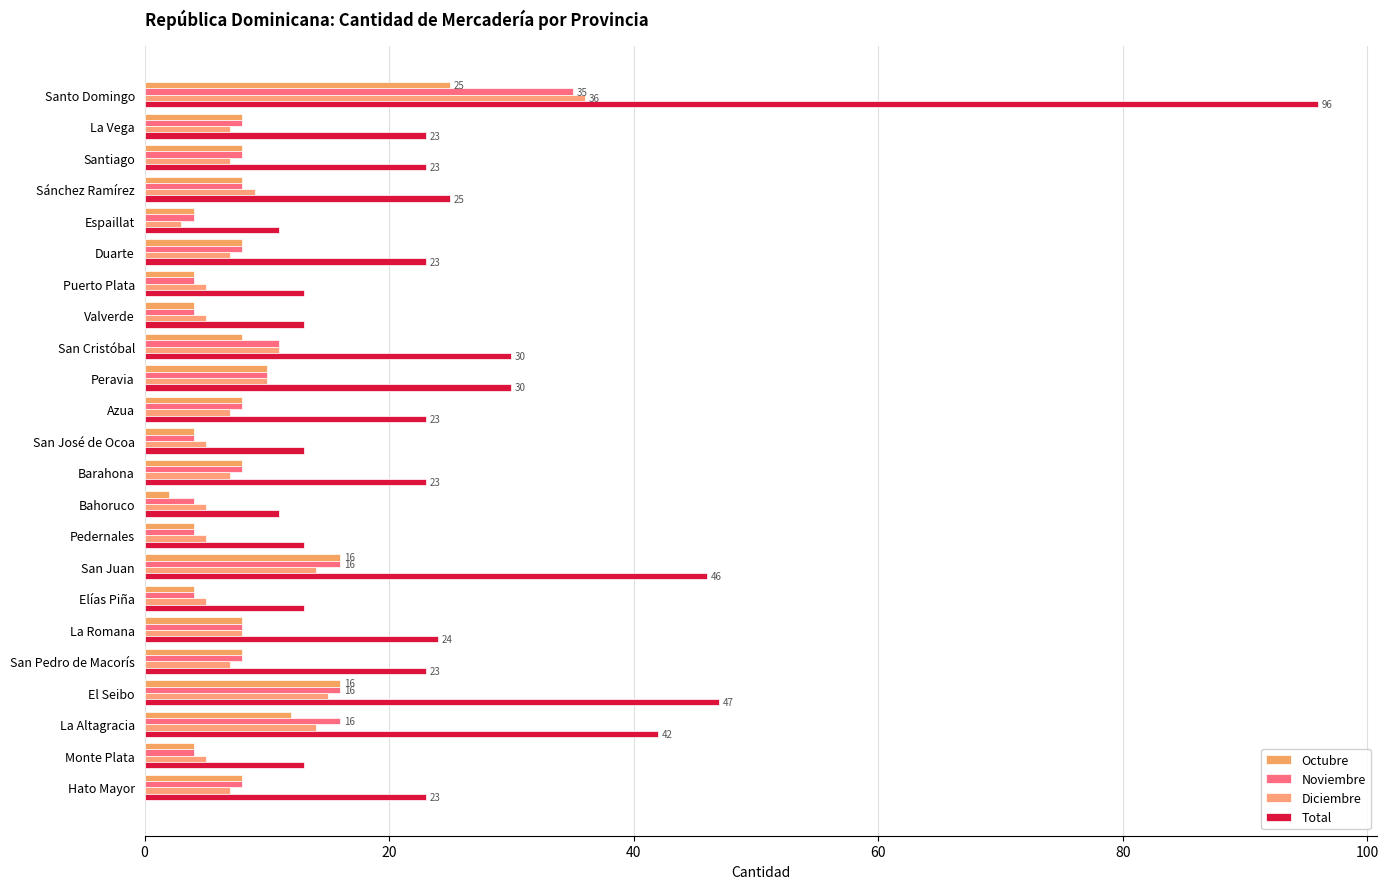

How many series are shown in this chart?

4